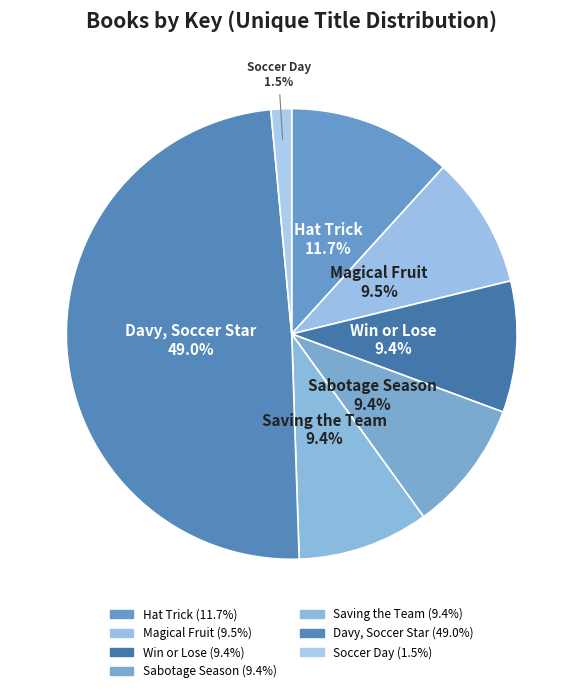

Which category has the smallest portion of the pie?

Soccer Day